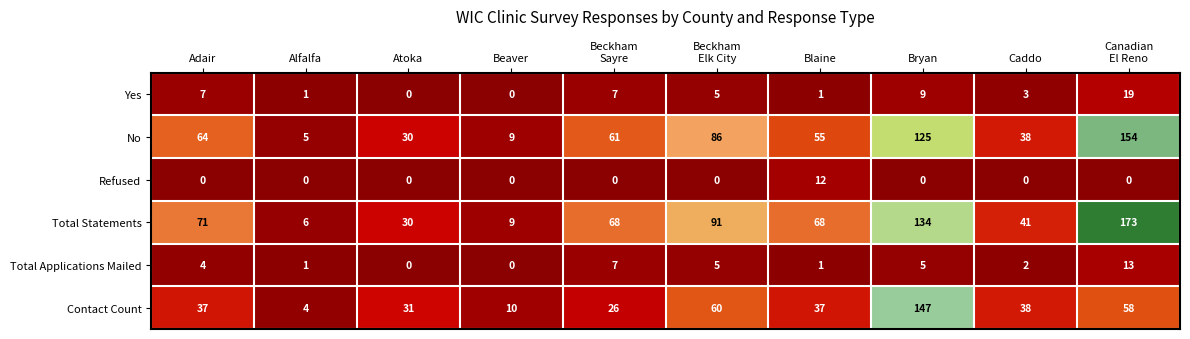

Which series has the largest total across all categories?

Total Statements